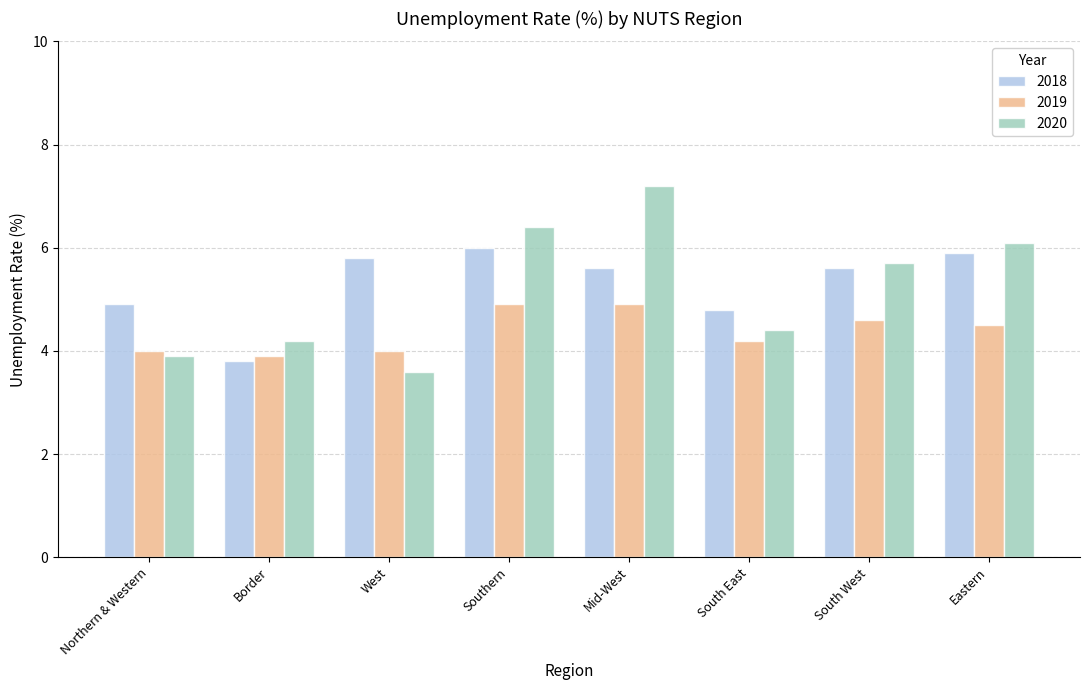

What are all the series names shown in the legend?

2018, 2019, 2020